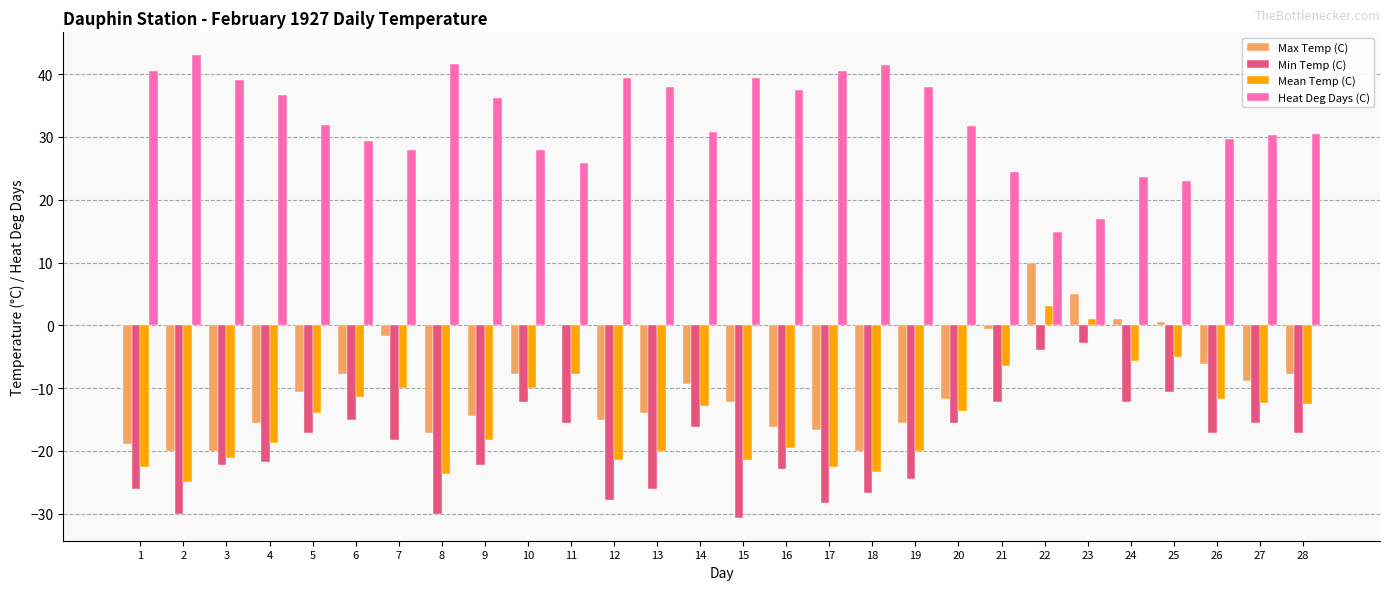

How many groups of bars are there?

28